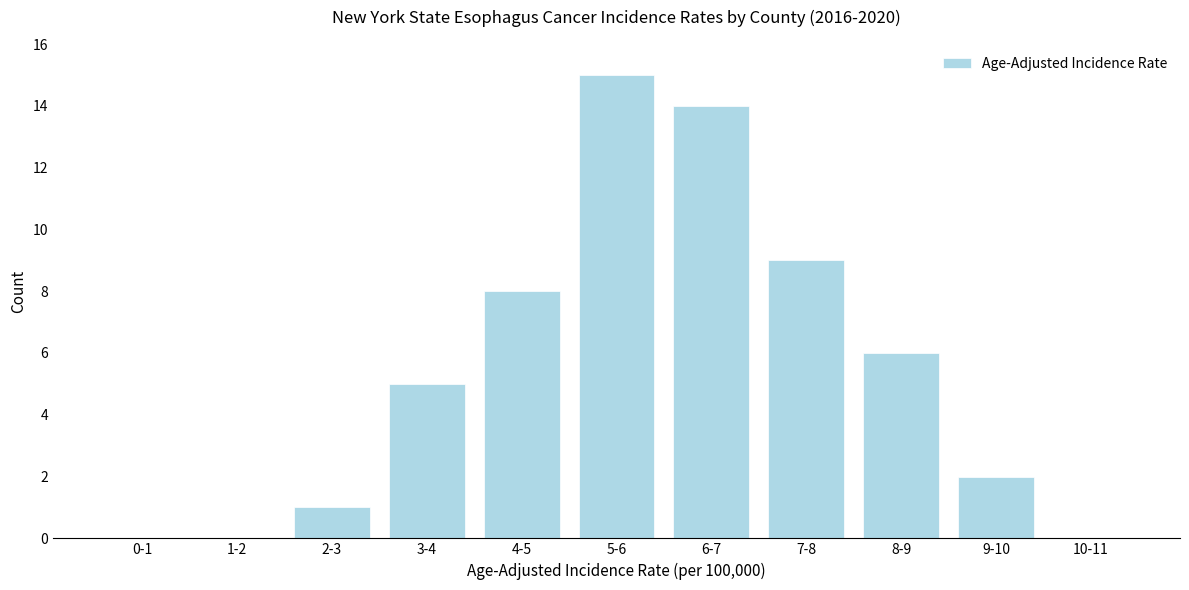

Reading left to right, extract all data points from this chart.

0-1=0	1-2=0	2-3=1	3-4=5	4-5=8	5-6=15	6-7=14	7-8=9	8-9=6	9-10=2	10-11=0